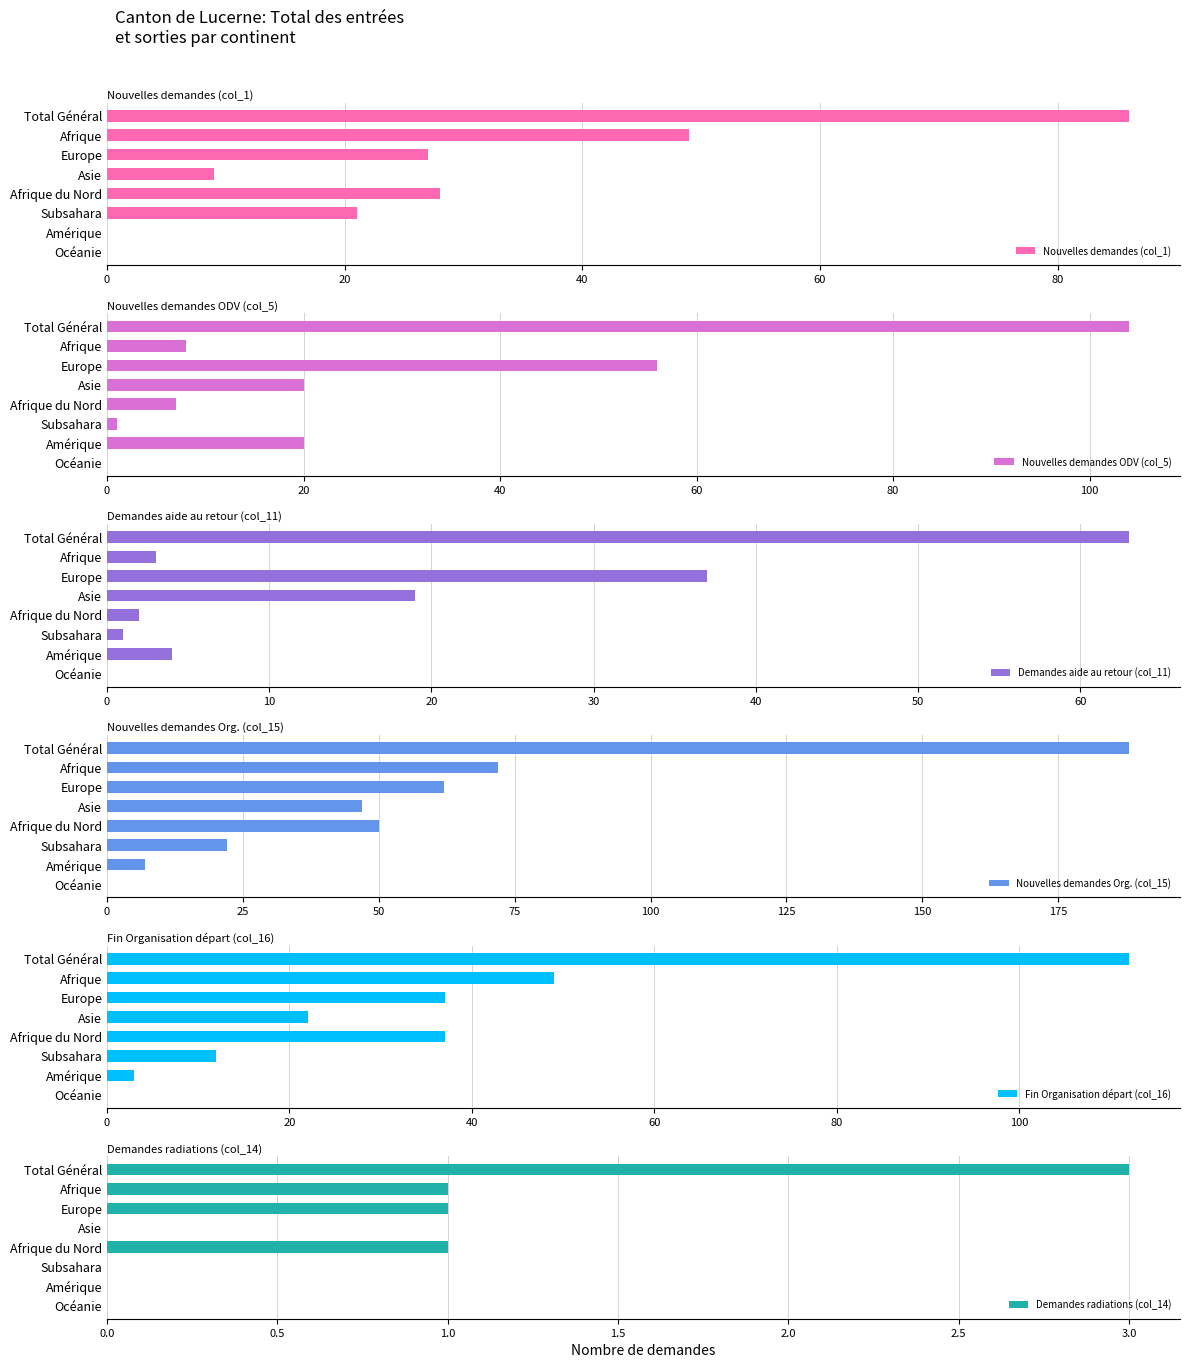

At which label does Nouvelles demandes (col_1) reach its peak?

Total Général